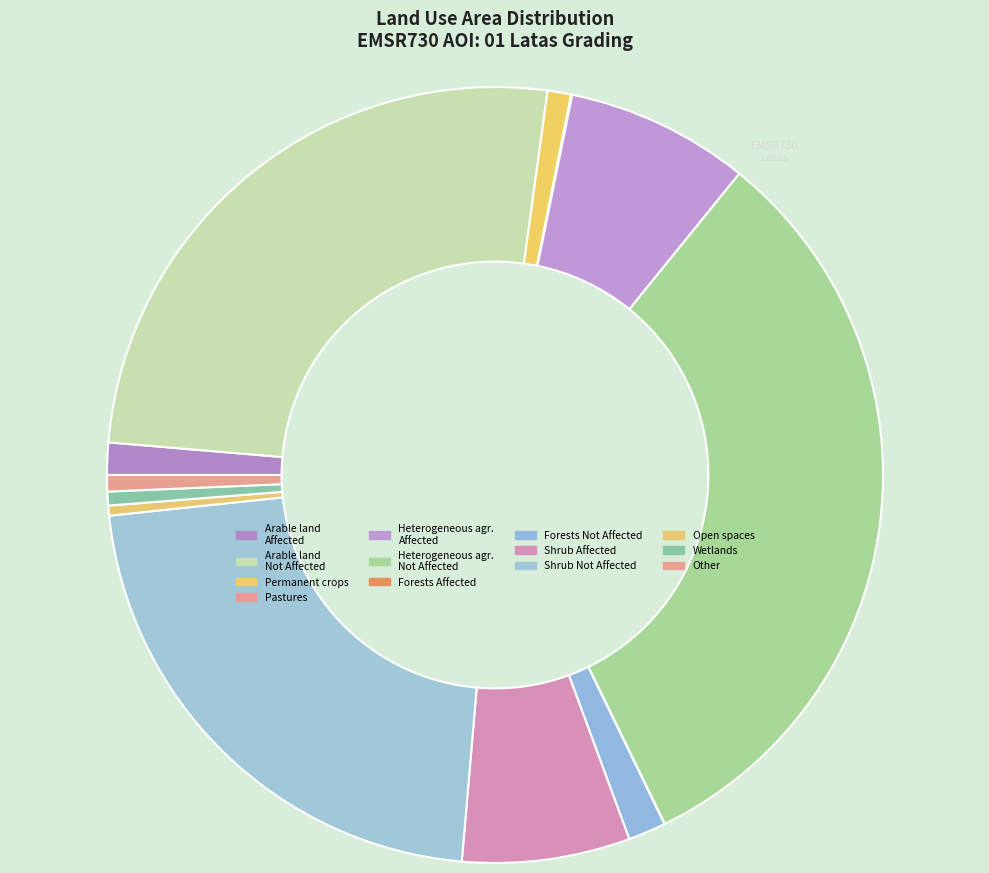

To the nearest percent, what is the difference between the largest and smallest slice percentages?

32%